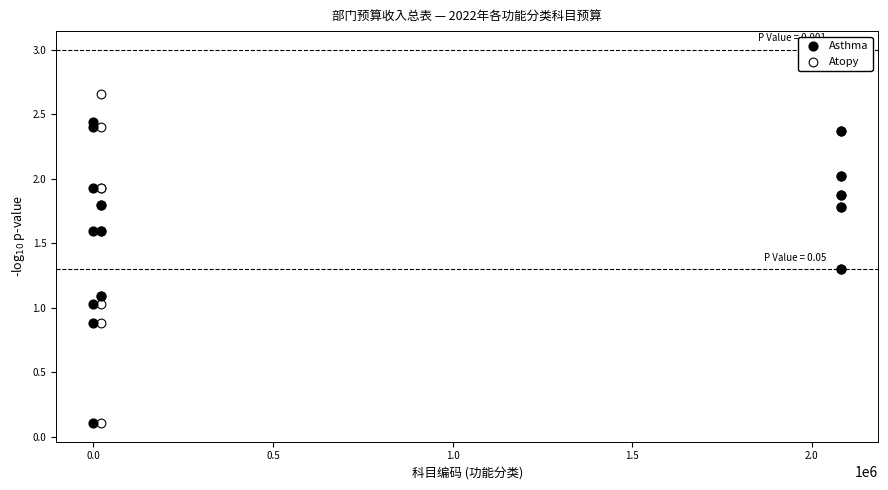

Which series contains the highest Y value?

Atopy